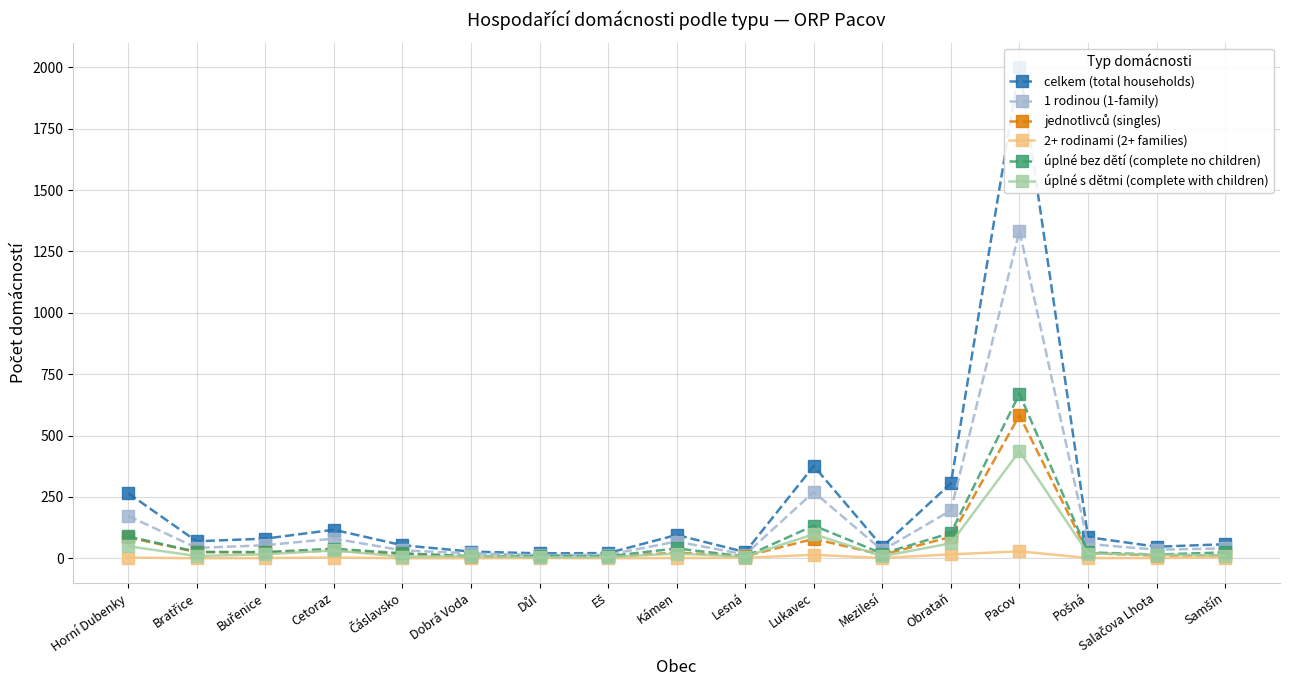

True or false: 2+ rodinami (2+ families) has a value of 1 at Buřenice.

True